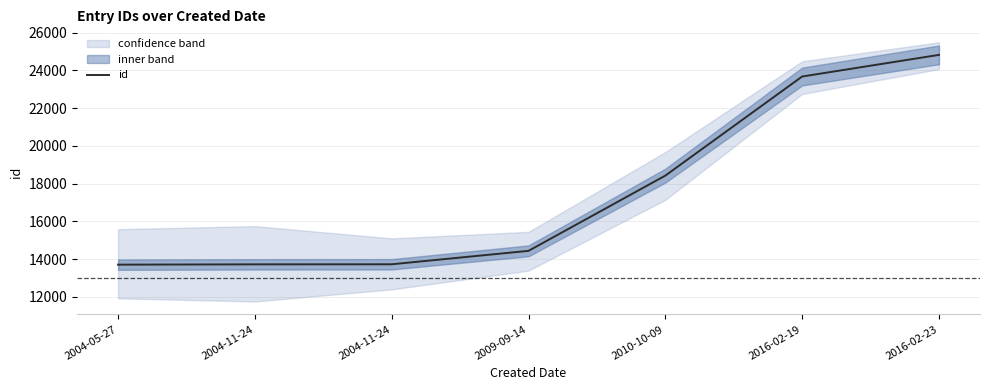

Rank the categories by value from lowest to highest.

2004-05-27, 2004-11-24, 2004-11-24, 2009-09-14, 2010-10-09, 2016-02-19, 2016-02-23